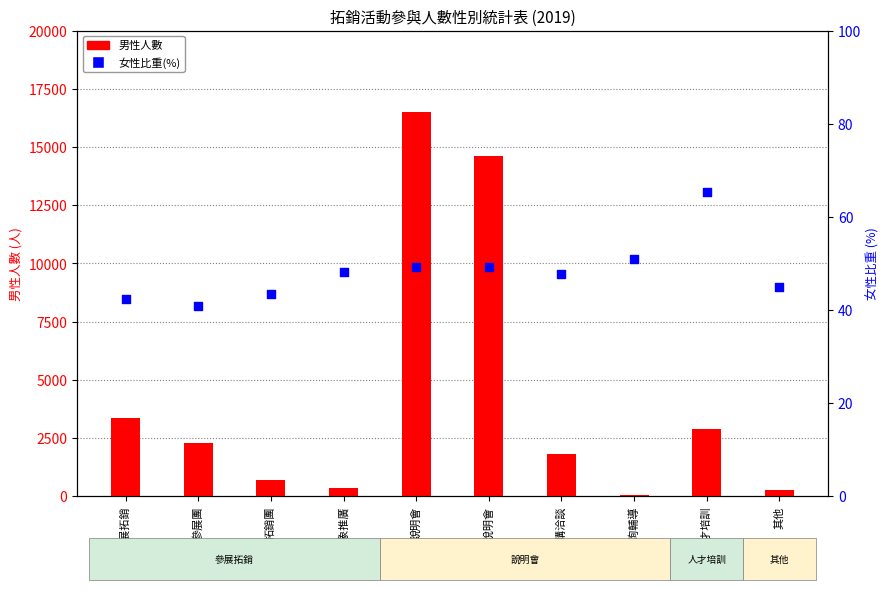

Is the value of 男性人數 at 人才培訓 greater than the value of 女性比重(%) at 研討會/說明會?

Yes